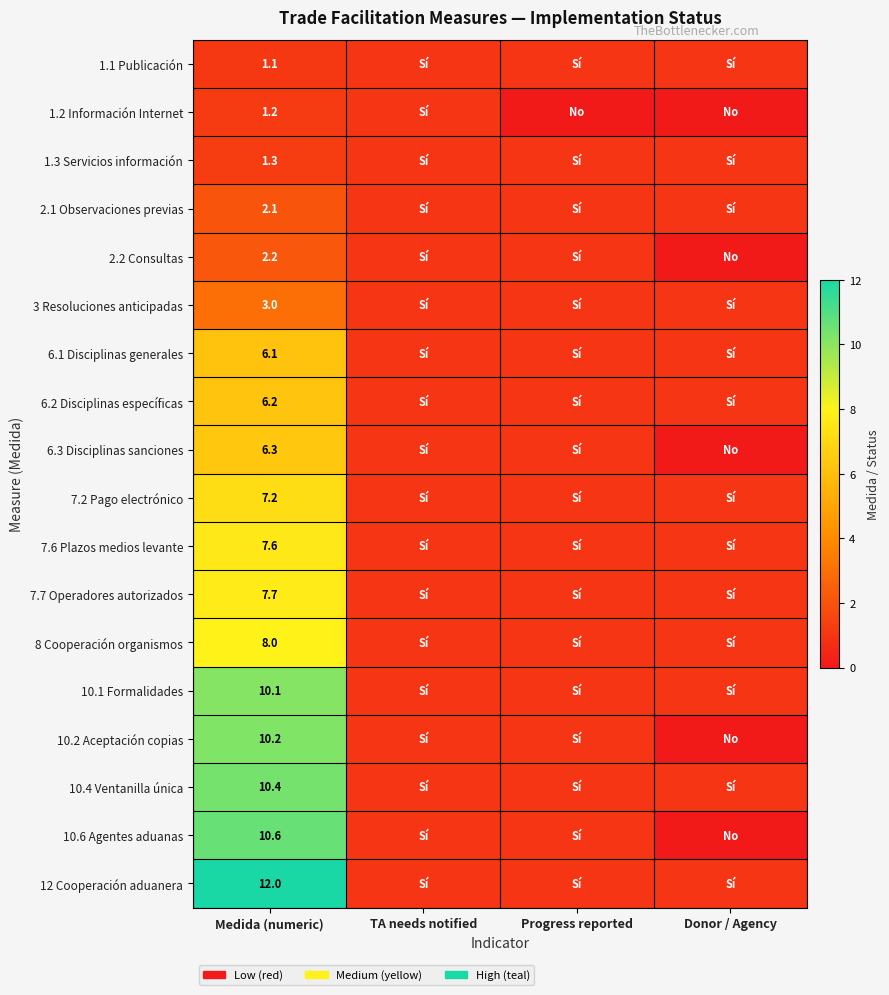

What is the spread (max minus min) of values at Medida (numeric)?

10.9